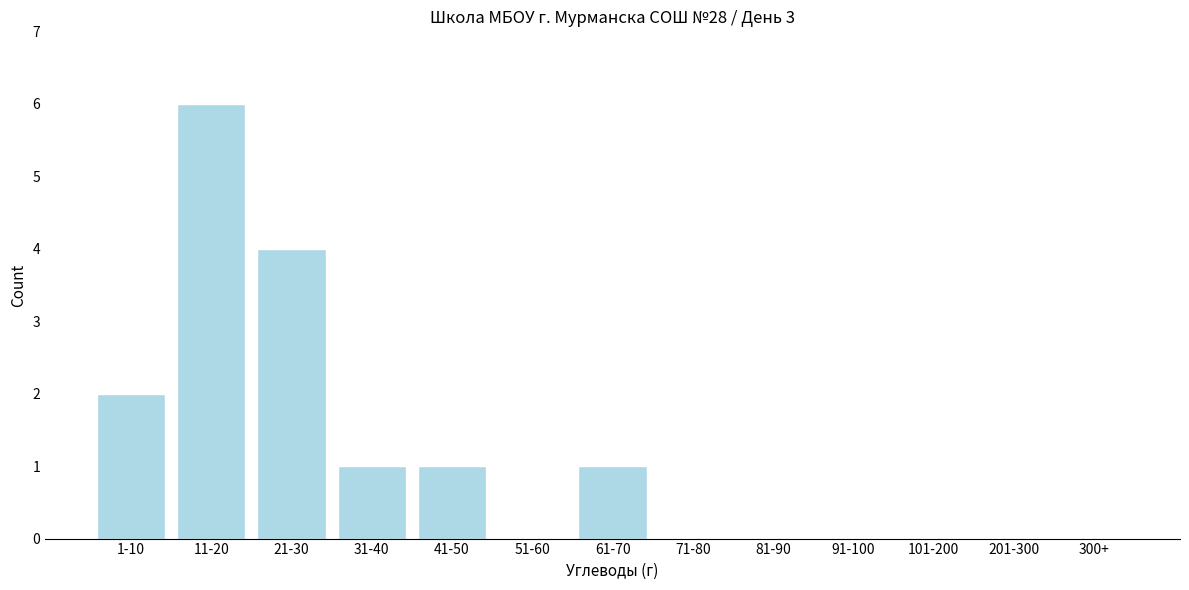

Reading right to left, transcribe all the data shown in this chart.

300+=0	201-300=0	101-200=0	91-100=0	81-90=0	71-80=0	61-70=1	51-60=0	41-50=1	31-40=1	21-30=4	11-20=6	1-10=2